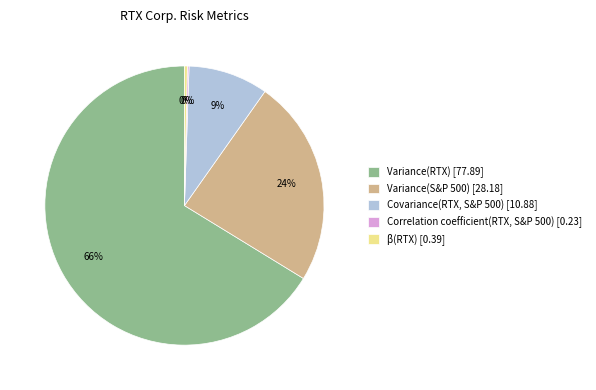

What is the majority slice?

Variance(RTX)